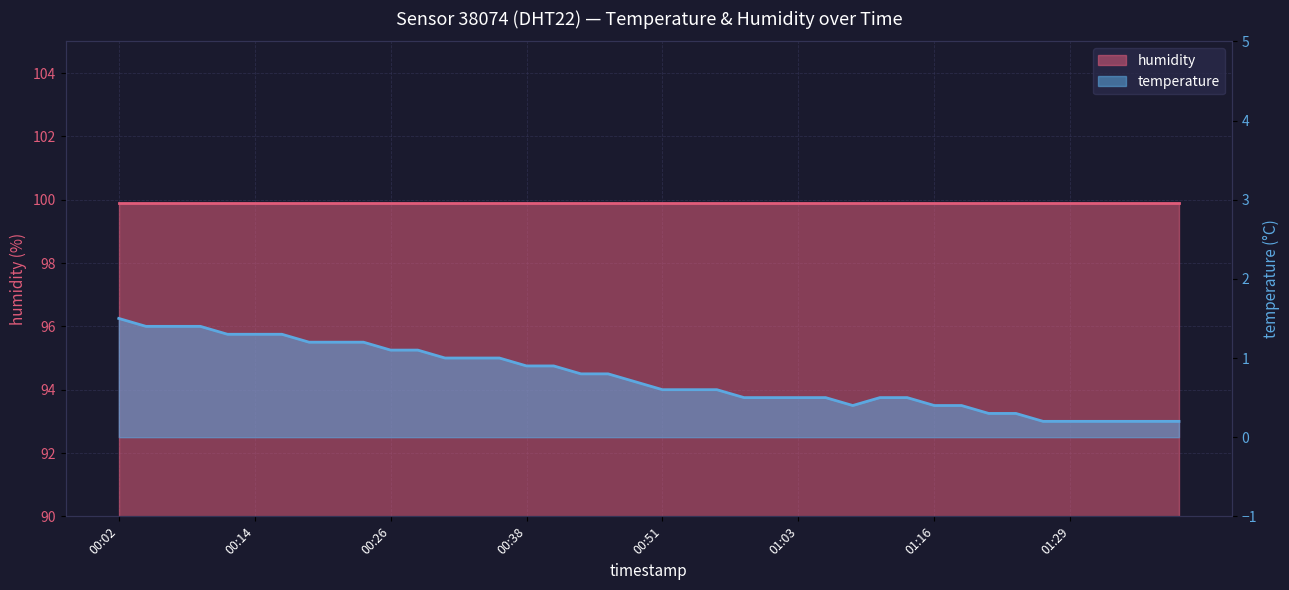

True or false: the data shows 1.0 at 00:31.

True